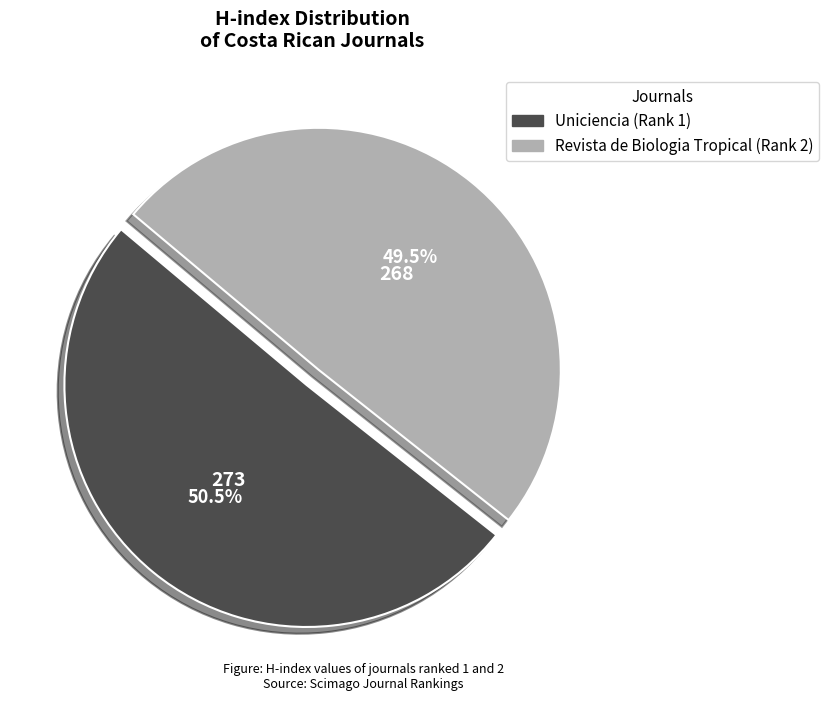

Which category has the smallest portion of the pie?

Revista de Biologia Tropical (Rank 2)